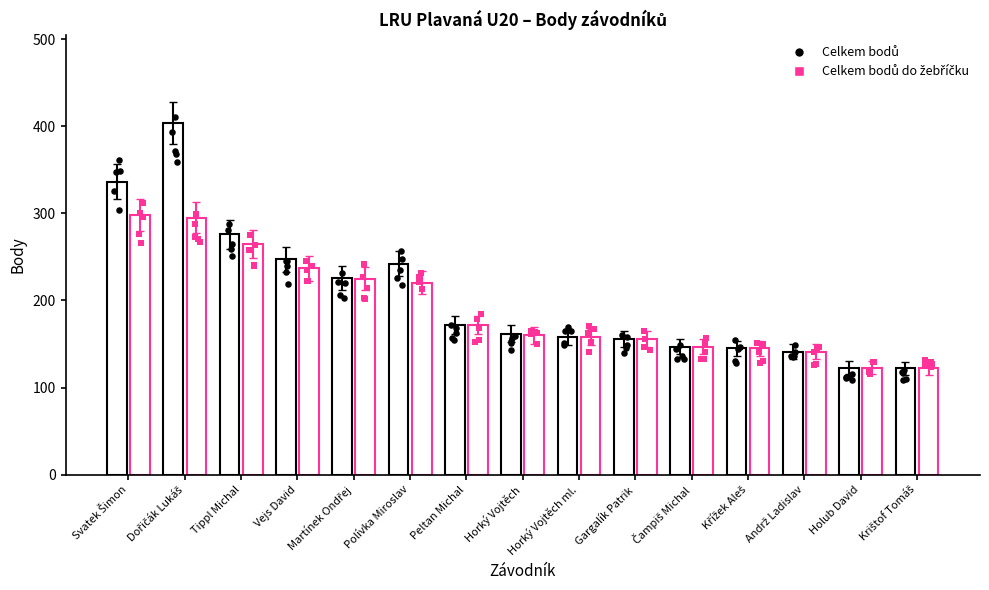

Which series has the largest total across all categories?

Celkem bodů